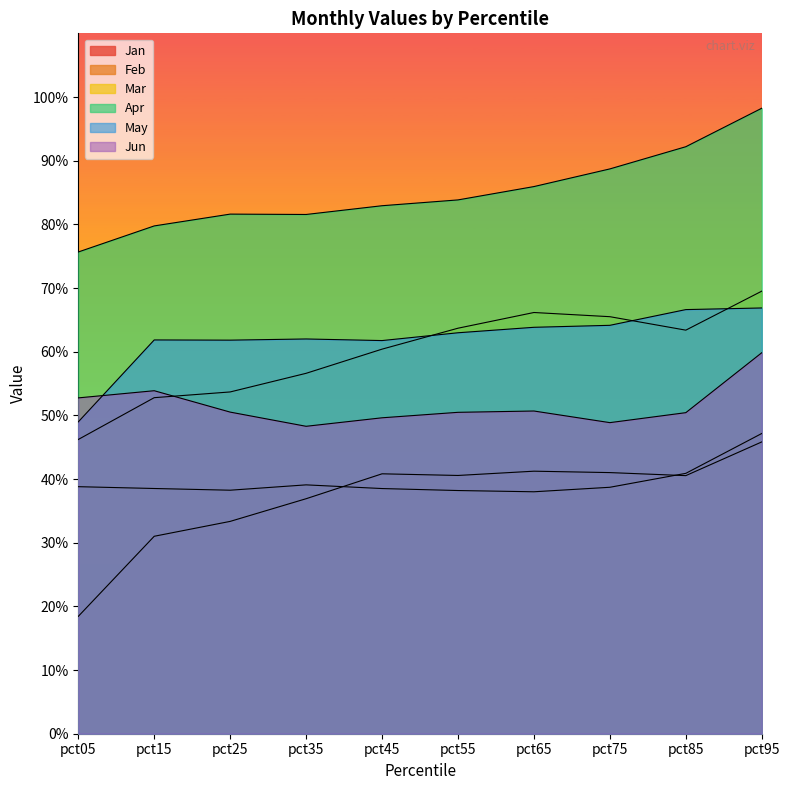

What is the total value across all series at pct55?

3.4